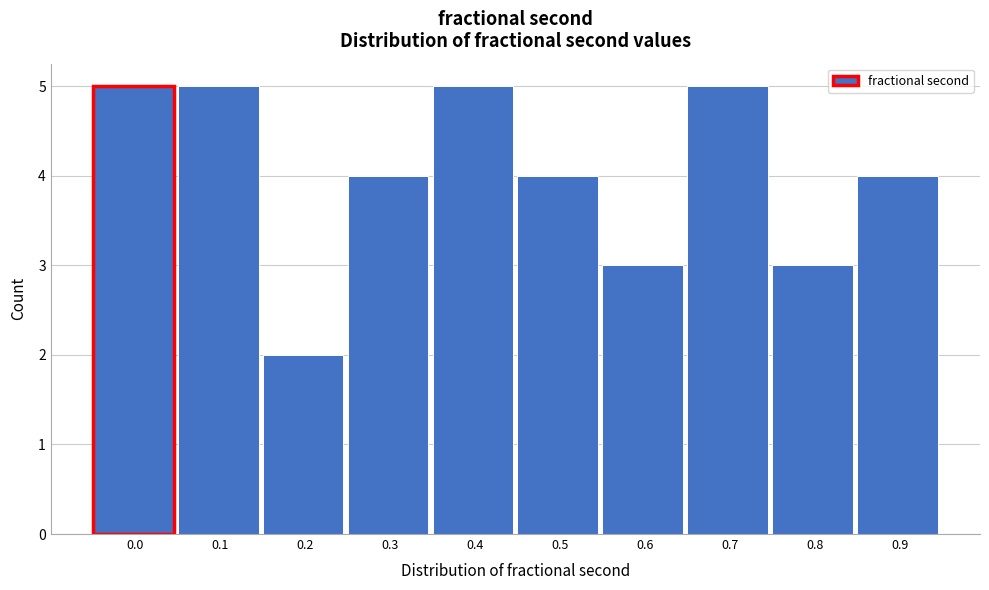

Reading right to left, extract all data points from this chart.

0.9=4	0.8=3	0.7=5	0.6=3	0.5=4	0.4=5	0.3=4	0.2=2	0.1=5	0.0=5